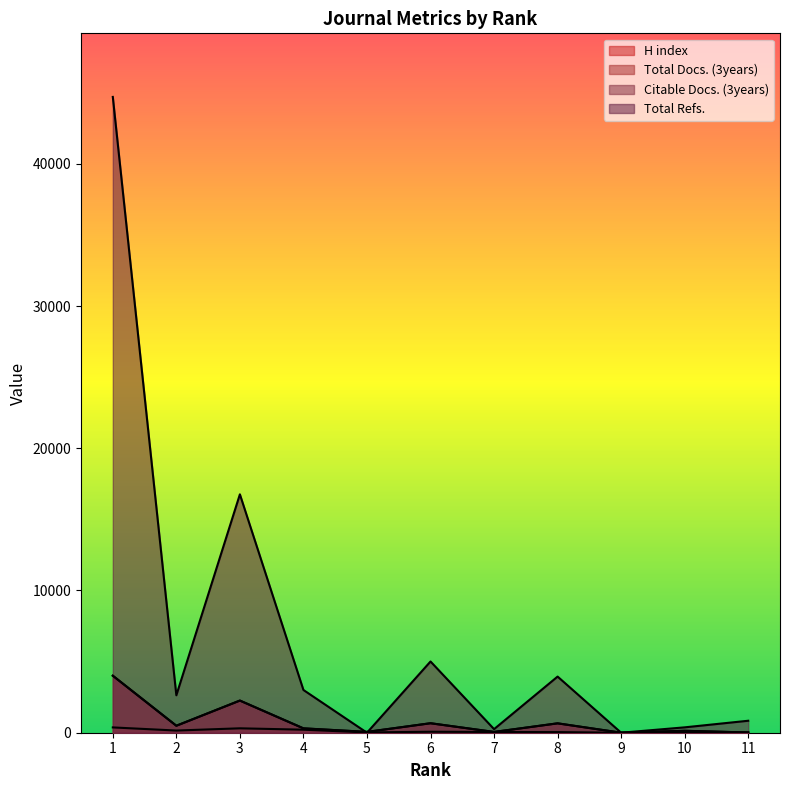

What is the difference between the second highest and second lowest values in the Citable Docs. (3years) series?

2246